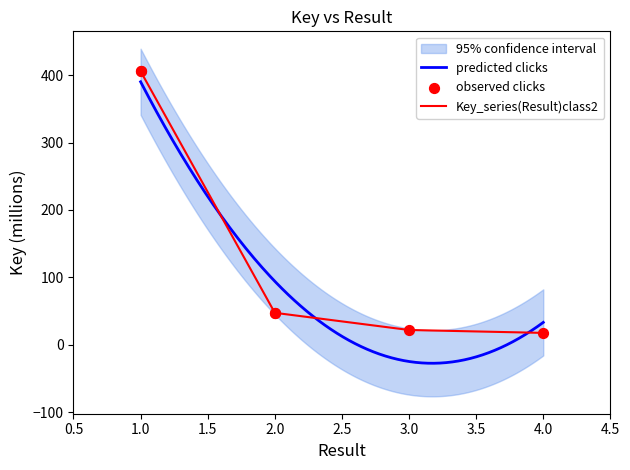

Which has a higher value, 1 or 2?

1